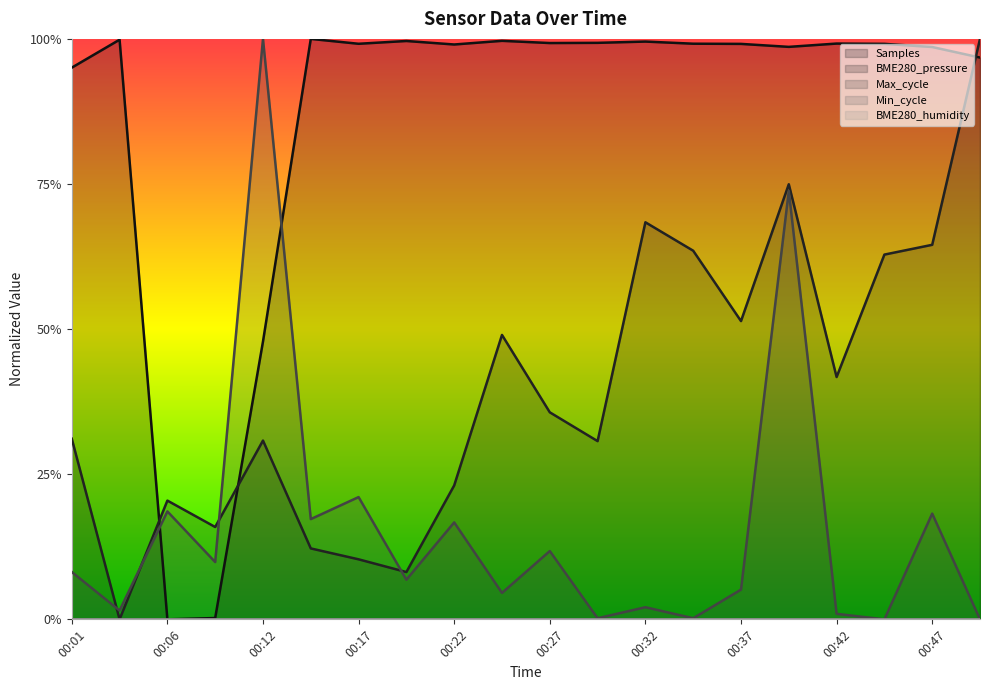

What is the difference between the highest and lowest values at 00:37?

0.9